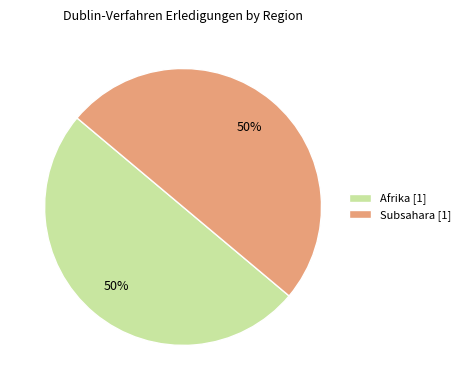

How many slices are in this pie chart?

2